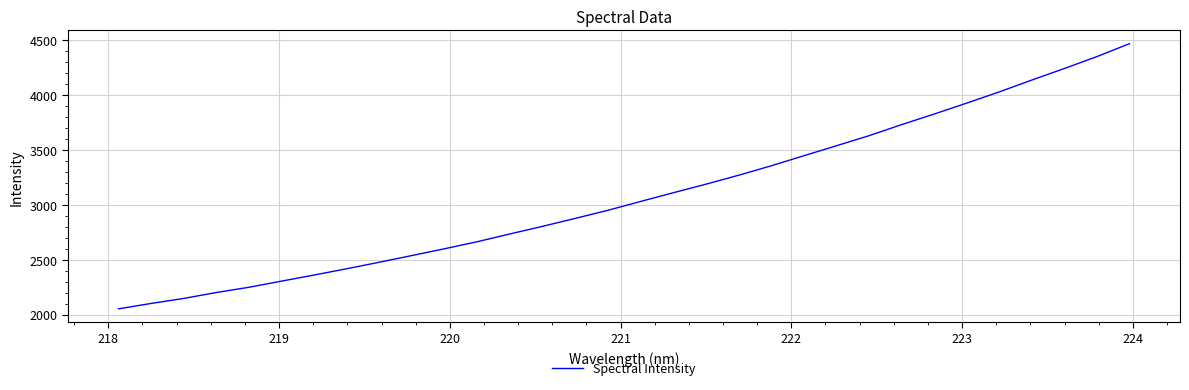

Does the chart display data point markers on the line(s)?

No